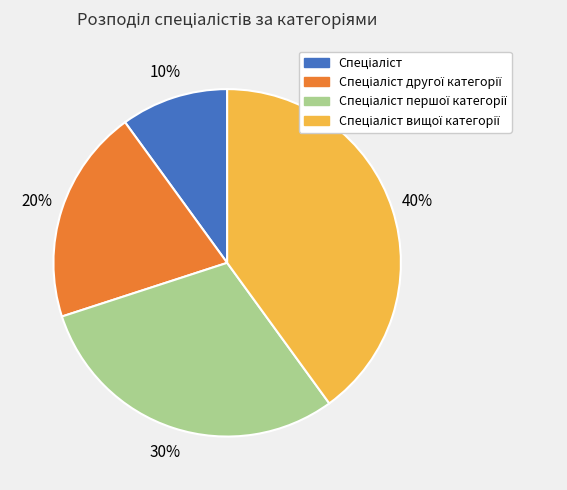

To the nearest percent, what is the difference between the largest and smallest slice percentages?

30%